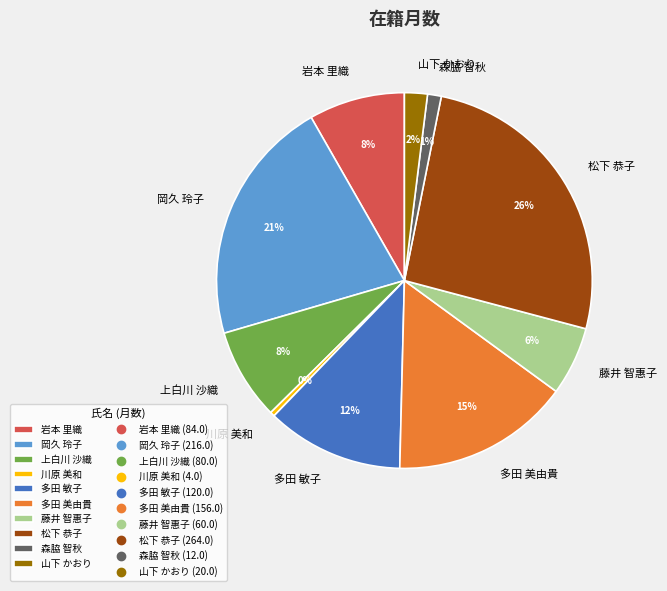

The 岩本 里織 slice represents 1% of the pie. True or false?

False